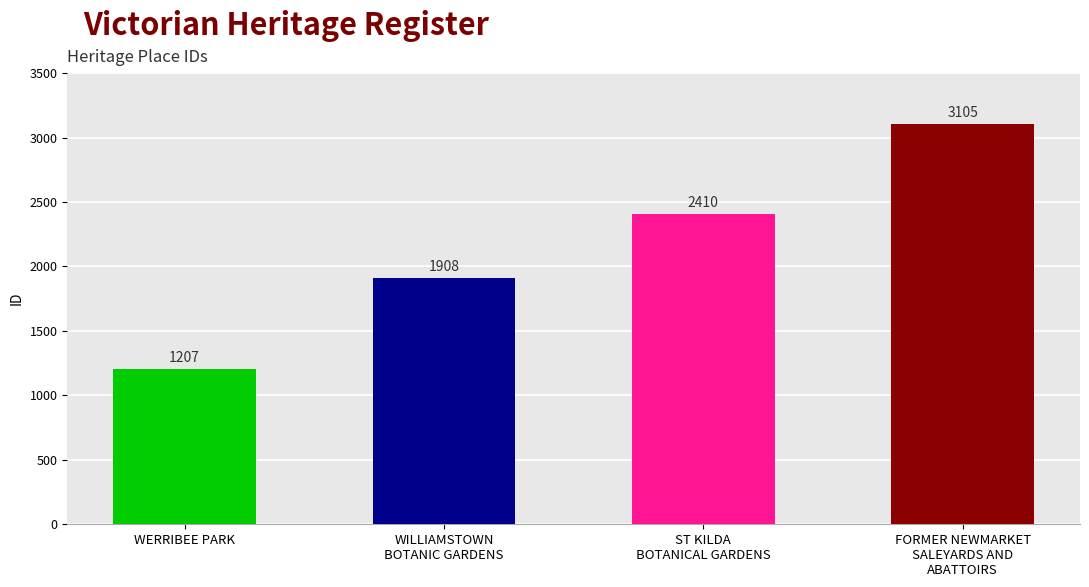

List the labels in order of value, smallest first.

WERRIBEE PARK, WILLIAMSTOWN
BOTANIC GARDENS, ST KILDA
BOTANICAL GARDENS, FORMER NEWMARKET
SALEYARDS AND
ABATTOIRS